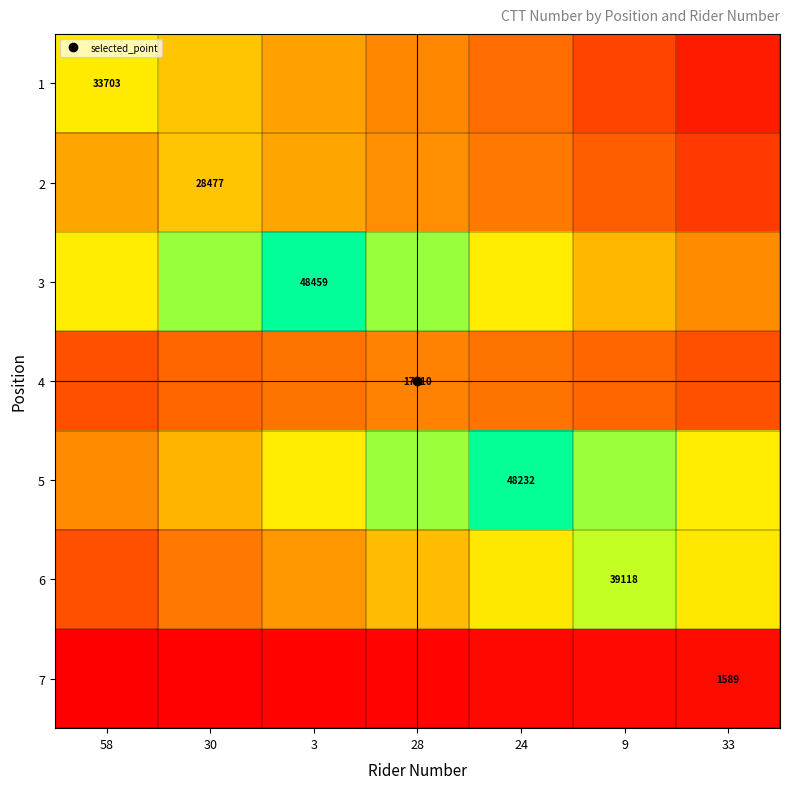

What is the maximum value shown in the chart?

48459.0